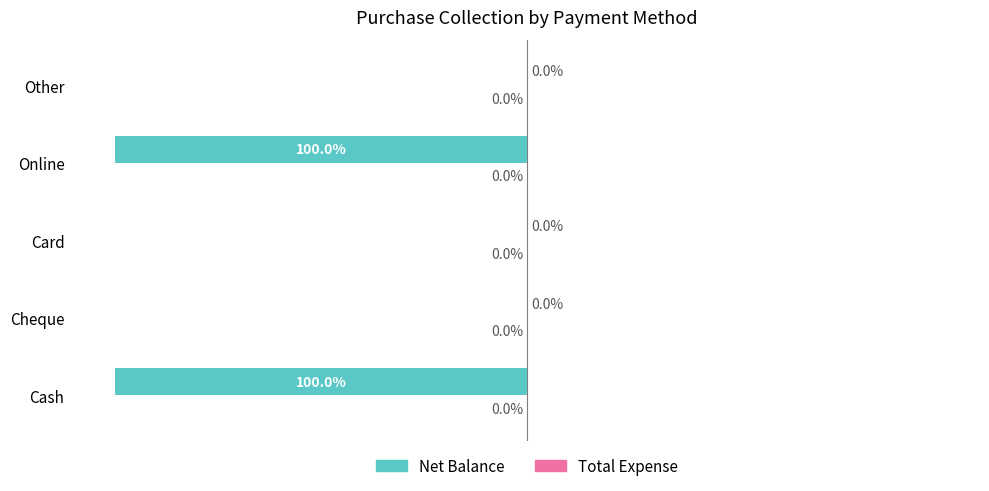

Between Cheque and Online, which is larger?

Cheque